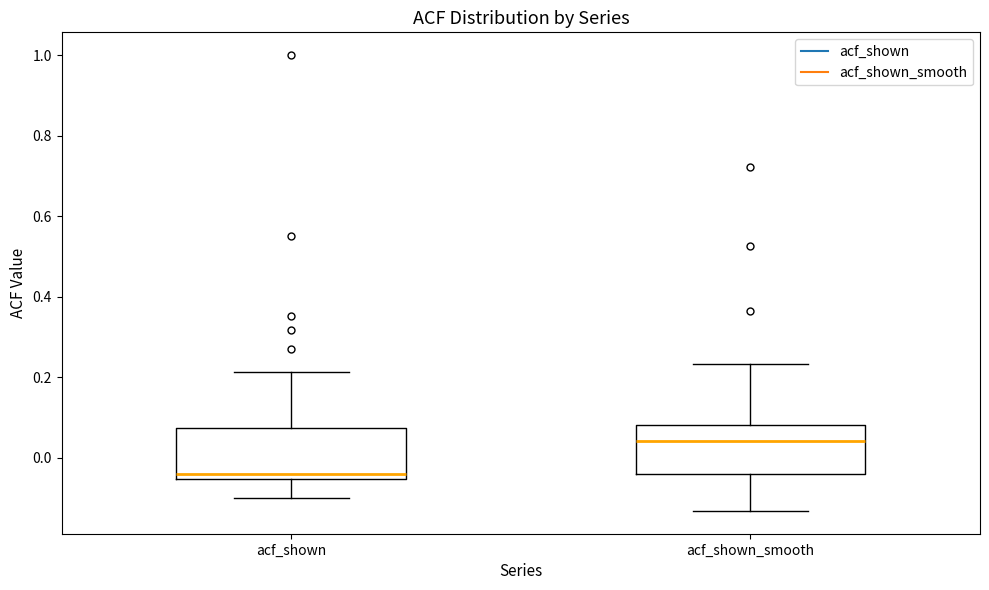

Where does the upper whisker of the box for acf_shown_smooth end on the y-axis? The values are not printed on the chart, so give them approximately, as read against the axis.

0.24